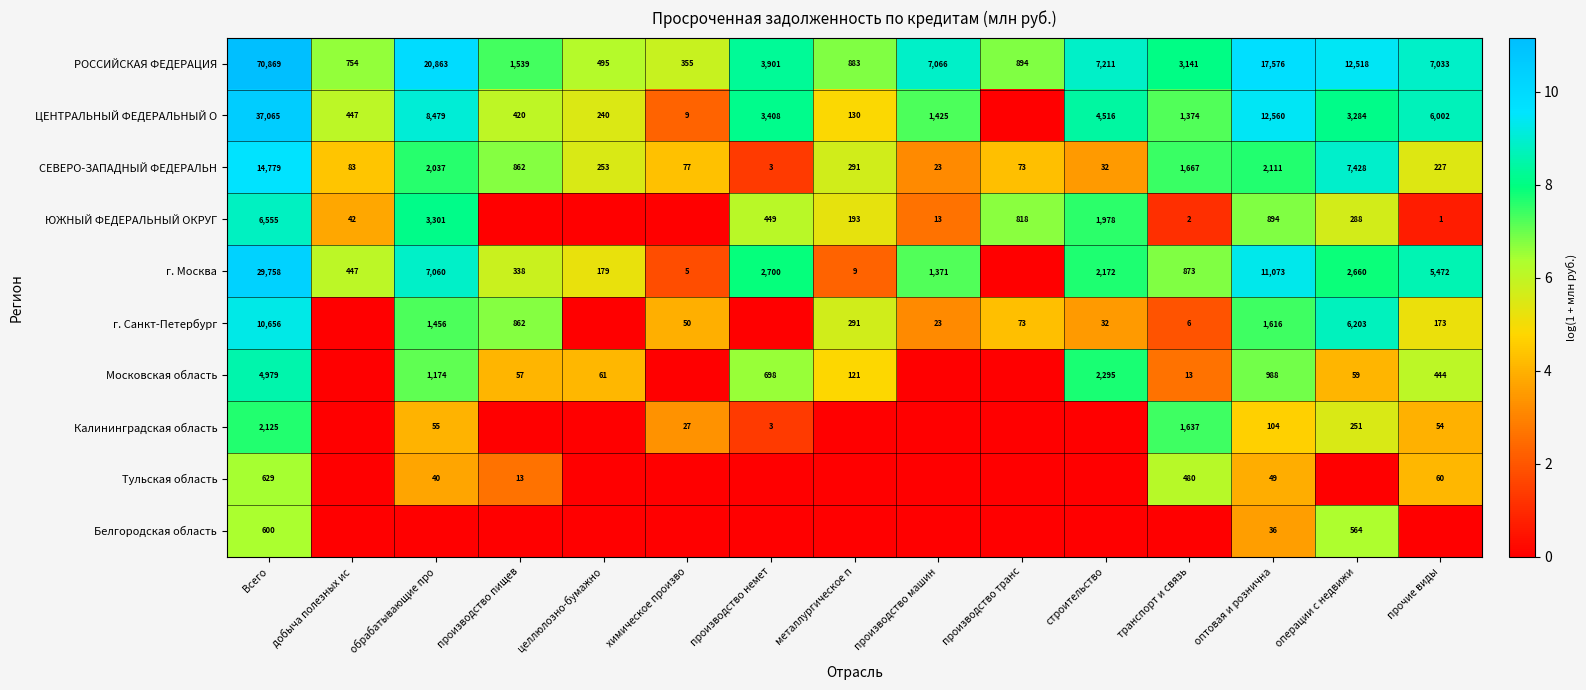

What is the average value of the СЕВЕРО-ЗАПАДНЫЙ ФЕДЕРАЛЬН series?

1996